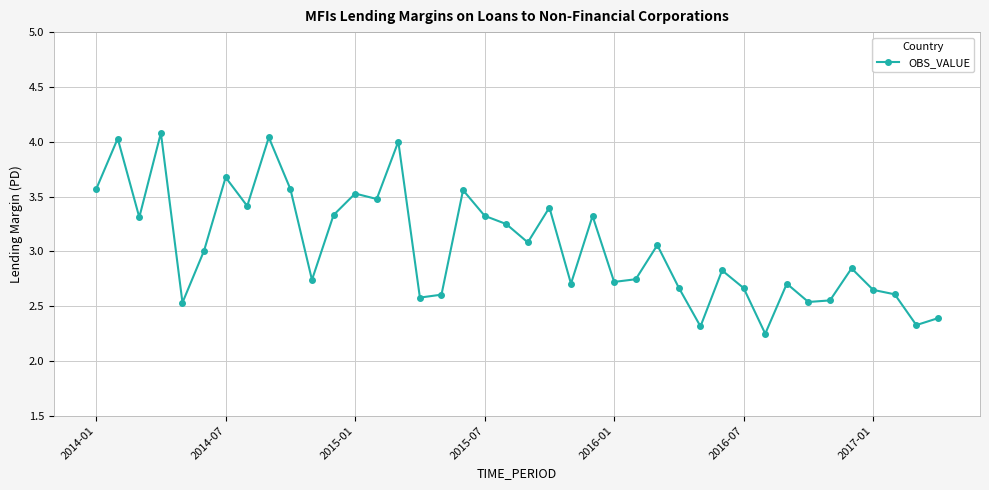

What is the difference between the maximum and minimum values?

1.8